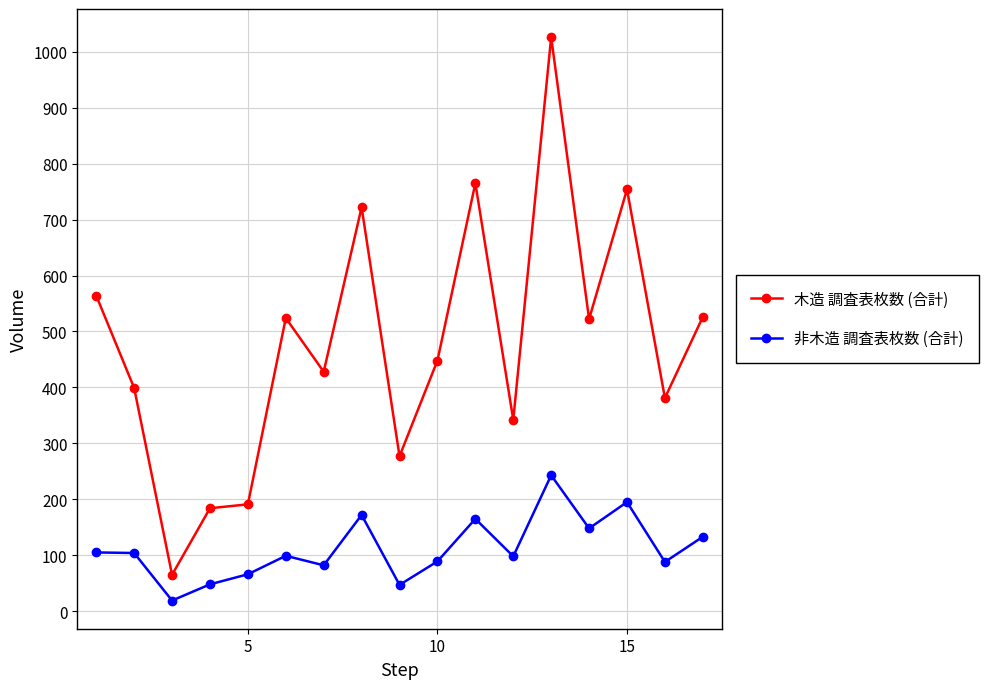

How many values in the 木造 調査表枚数 (合計) series are below 448?

8